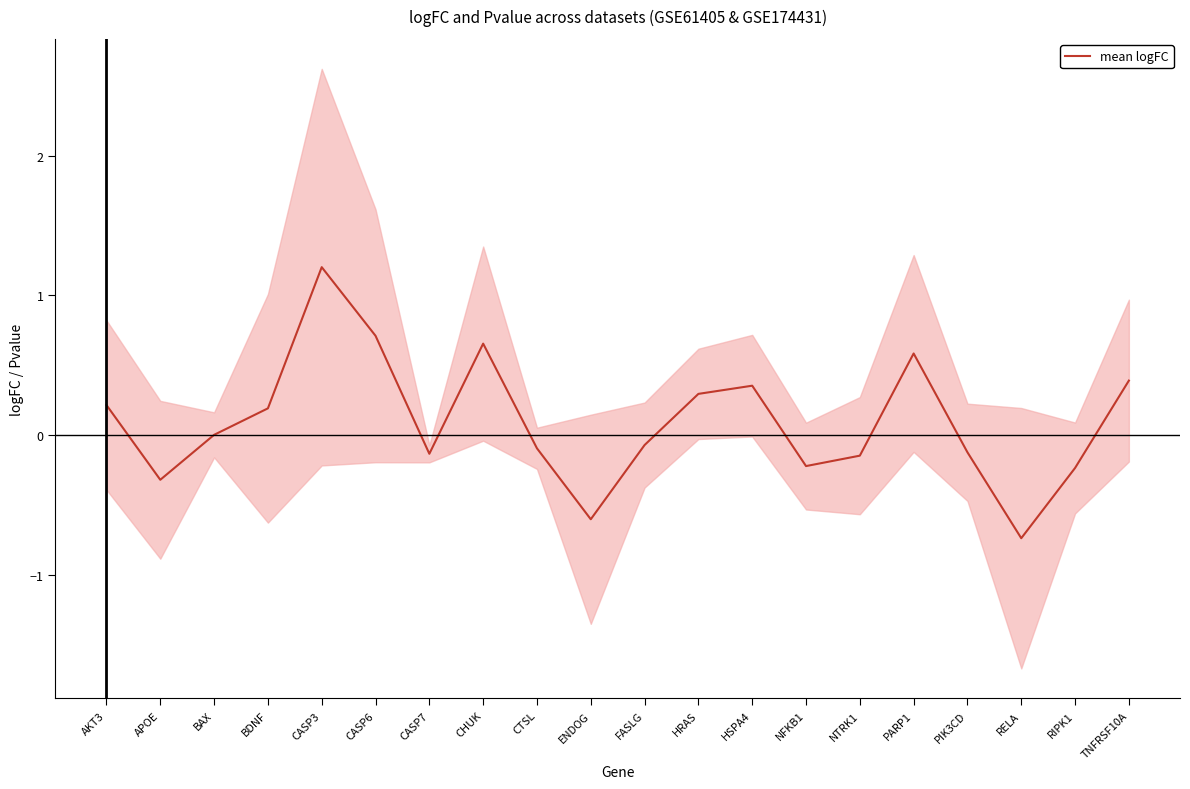

How many negative values are there?

10